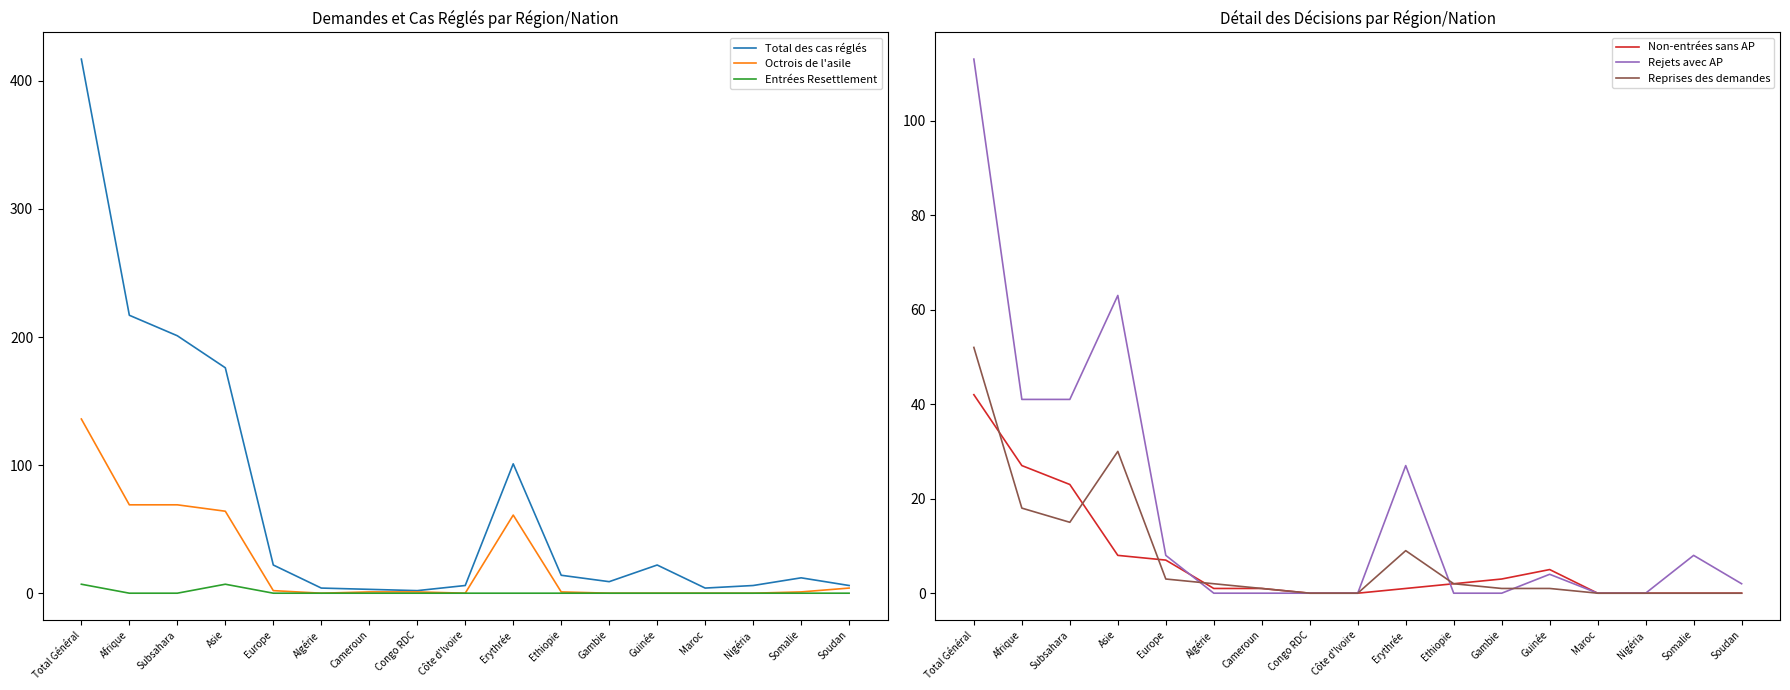

True or false: Entrées Resettlement has a value of 4 at Nigéria.

False